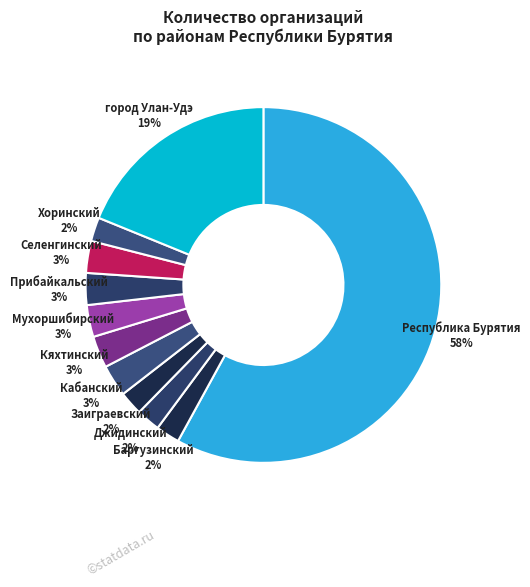

Which category has the biggest portion of the pie?

Республика Бурятия